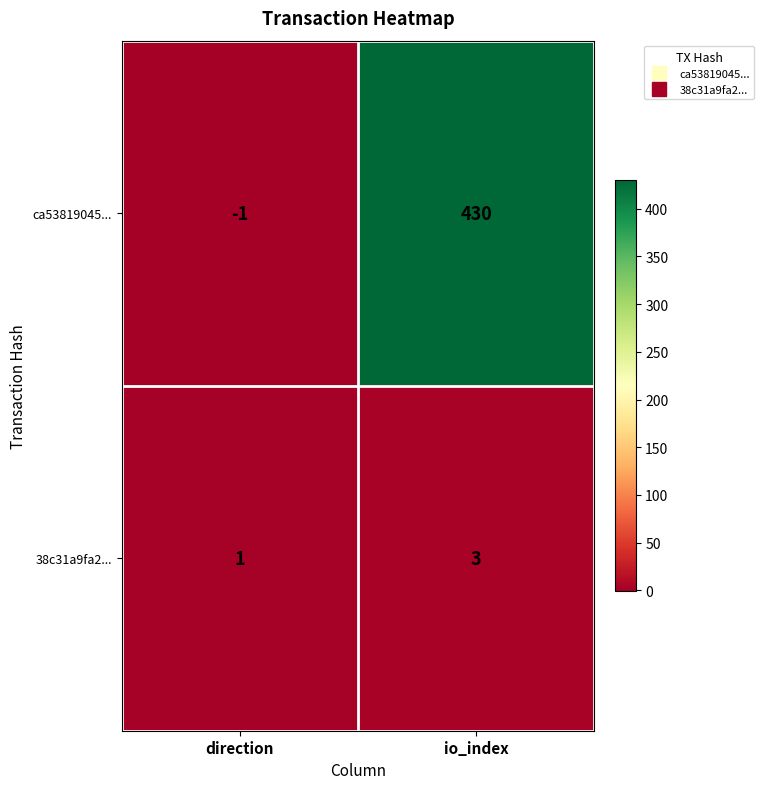

Which label corresponds to the smallest value in the chart?

direction